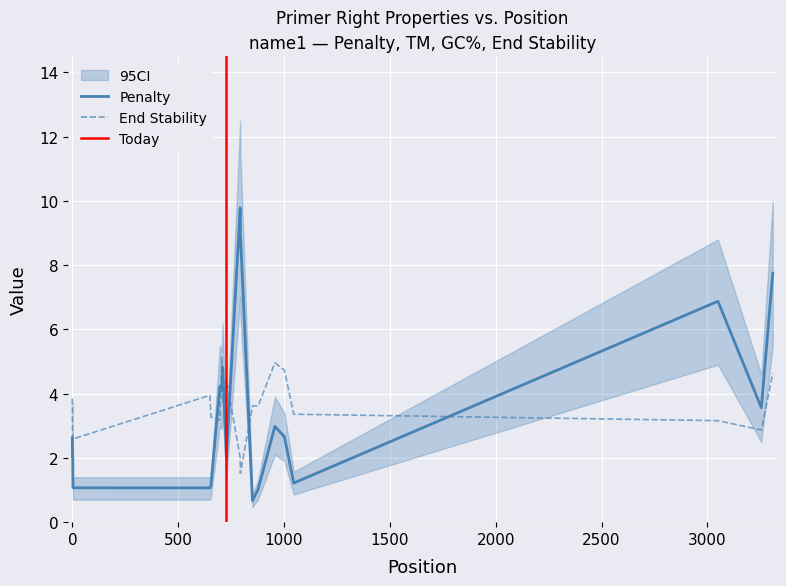

What is the difference between the maximum and minimum values in the End_Stability series?

3.6